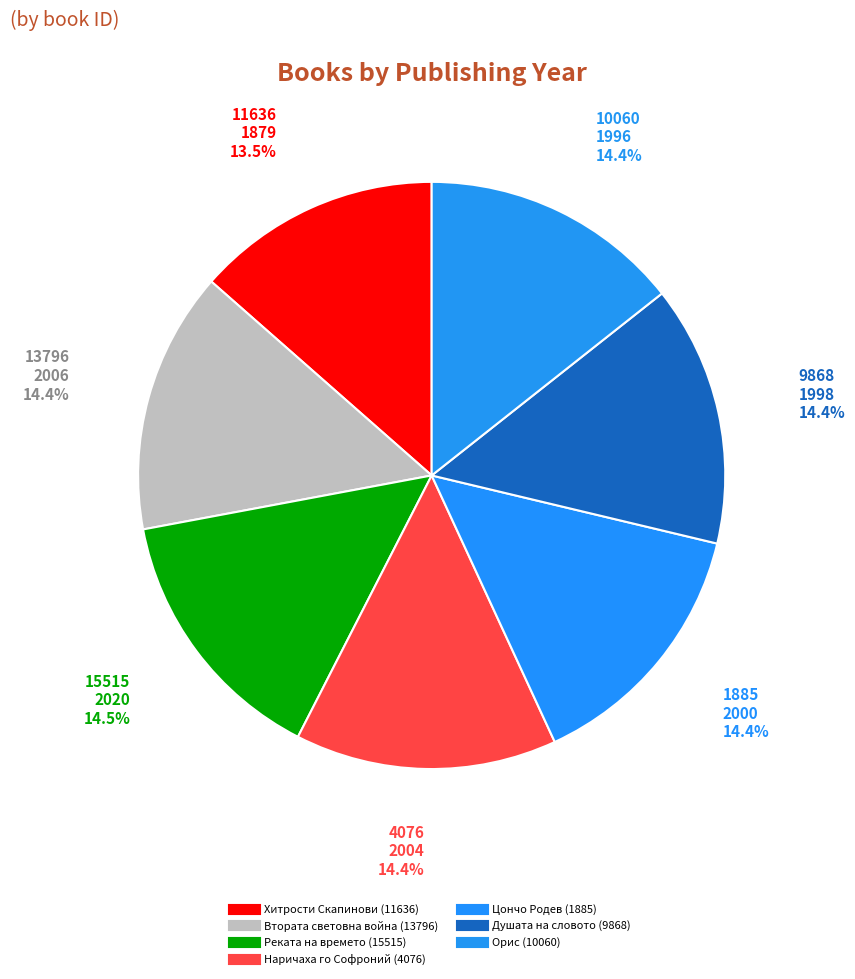

Count the number of slices in the pie.

7